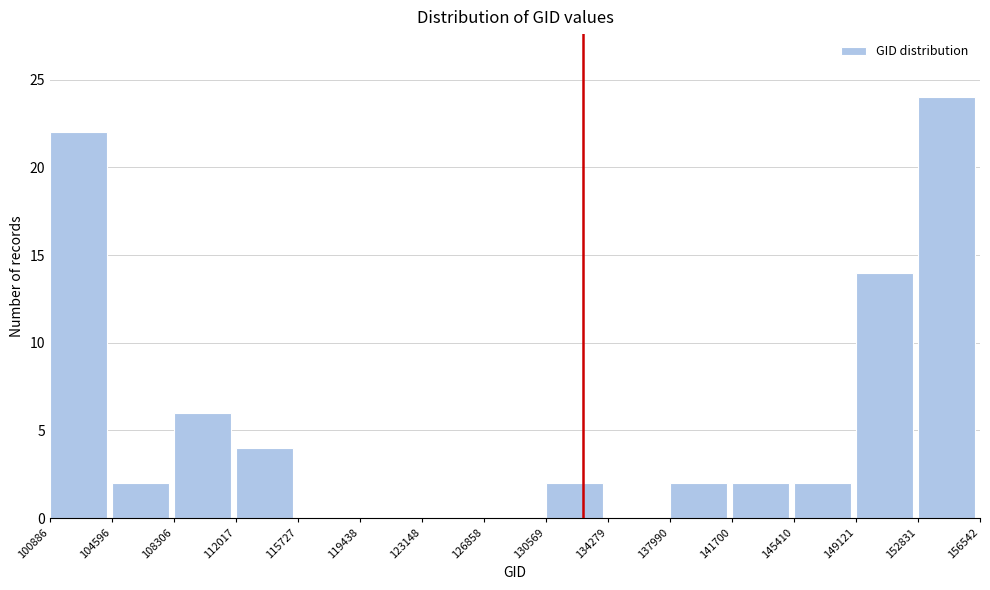

Reading left to right, list every bar in this chart as the range it spans on the x-axis followed by its height. The values are not printed on the chart, so give them approximately, as read against the axis.

100886 to 104596: 22
104596 to 108306: 2
108306 to 112017: 6
112017 to 115727: 4
115727 to 119438: 0
119438 to 123148: 0
123148 to 126858: 0
126858 to 130569: 0
130569 to 134279: 2
134279 to 137990: 0
137990 to 141700: 2
141700 to 145410: 2
145410 to 149121: 2
149121 to 152831: 14
152831 to 156542: 24